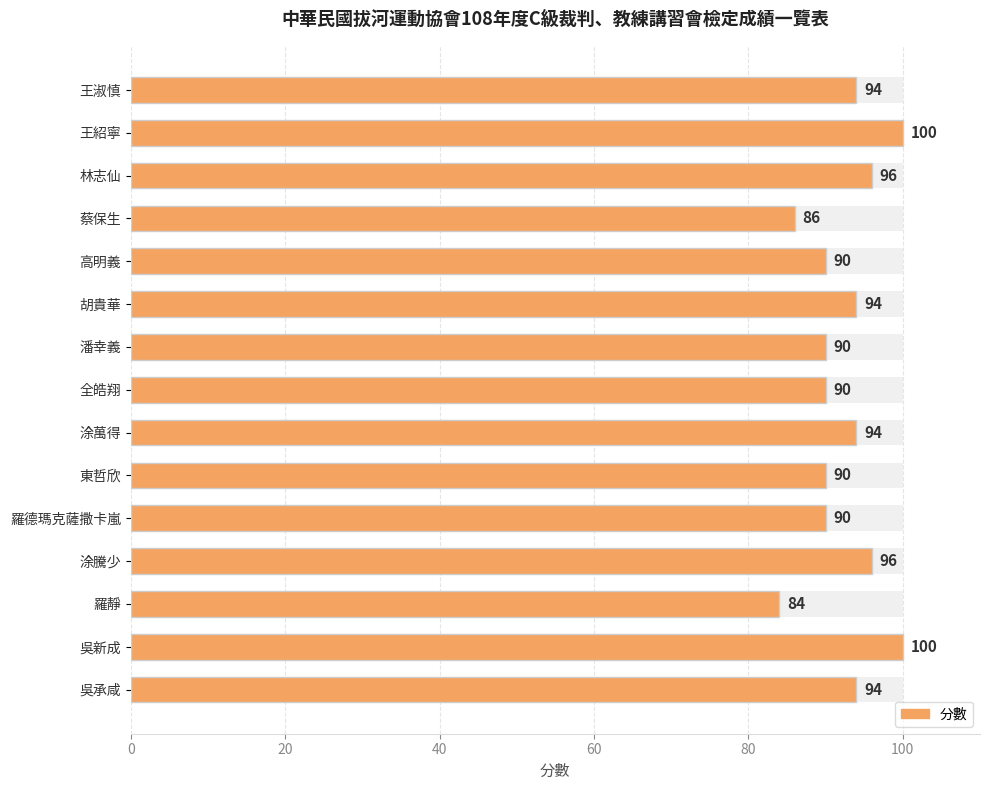

How many values are between 90 and 96?

11